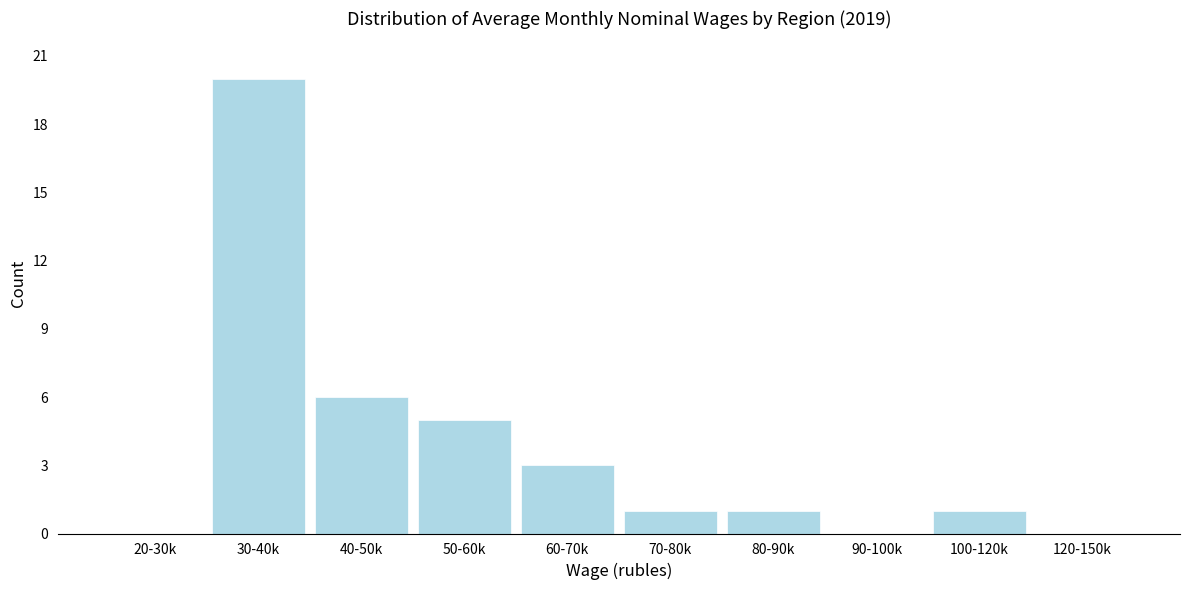

Reading left to right, what are all the values shown in this chart?

20-30k=0	30-40k=20	40-50k=6	50-60k=5	60-70k=3	70-80k=1	80-90k=1	90-100k=0	100-120k=1	120-150k=0